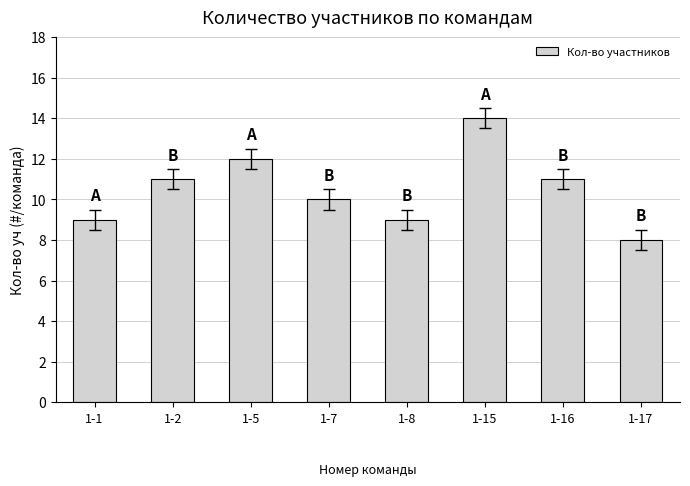

What value does the data have at 1-17?

8